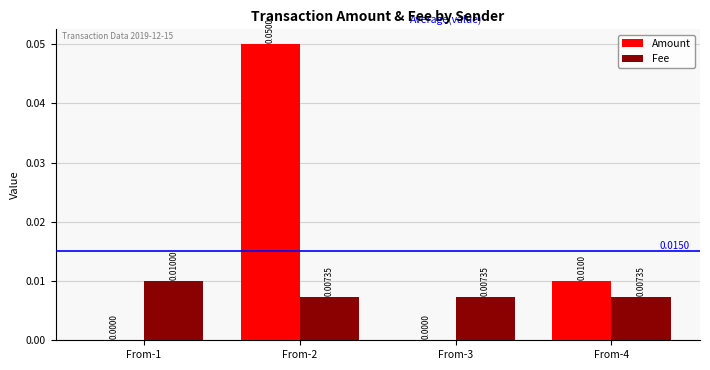

Which series changed the most between From-3 and From-4?

Amount